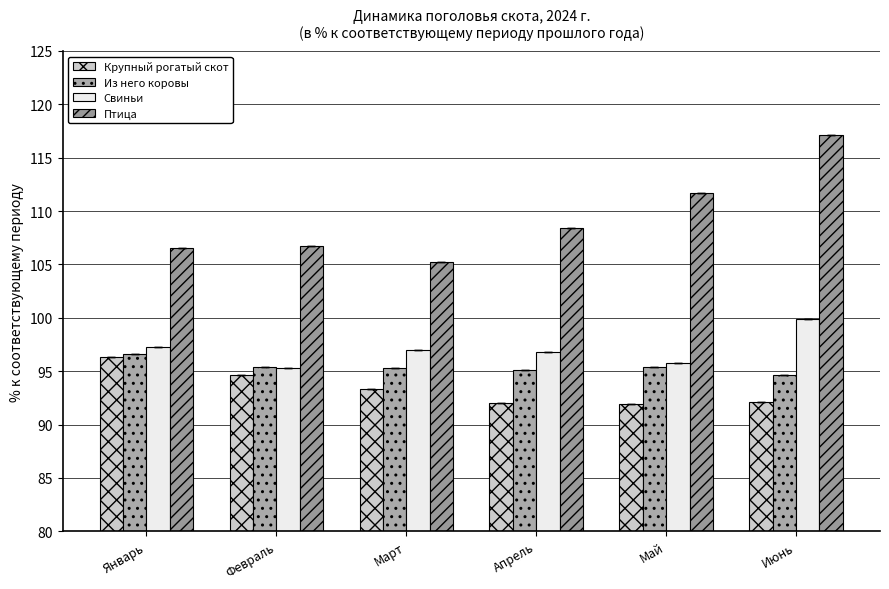

What is the difference between the maximum and second lowest values in the Крупный рогатый скот series?

4.3